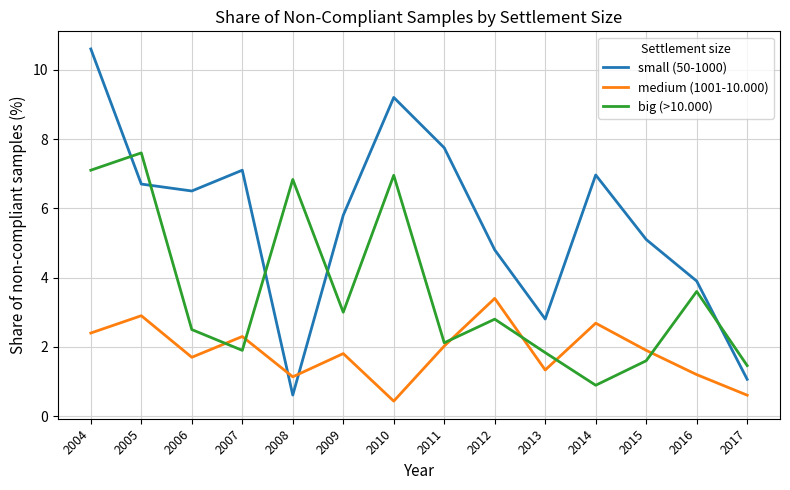

How many lines are shown in the chart?

3